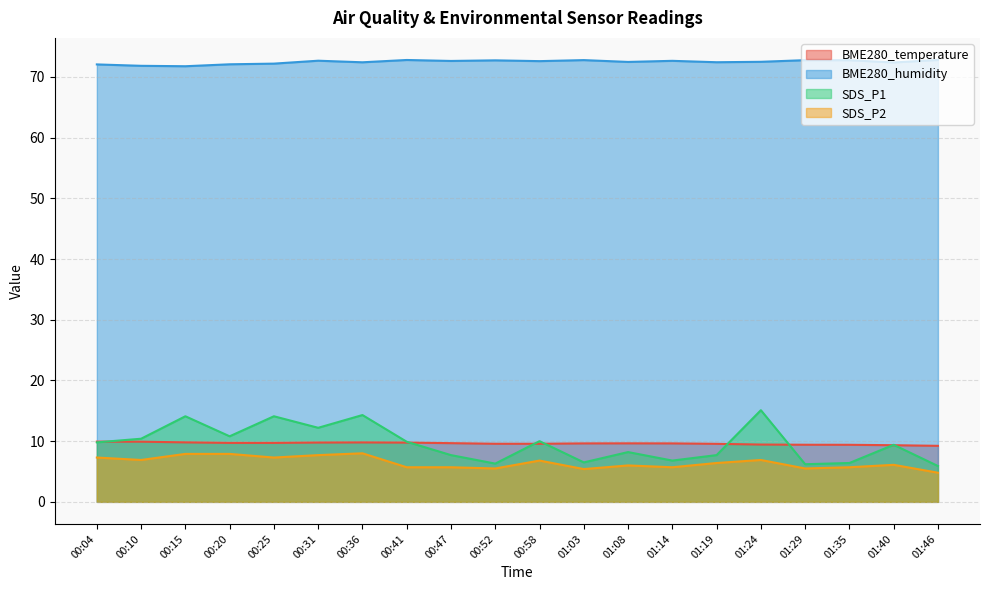

At which category is the sum across all series the highest?

00:36